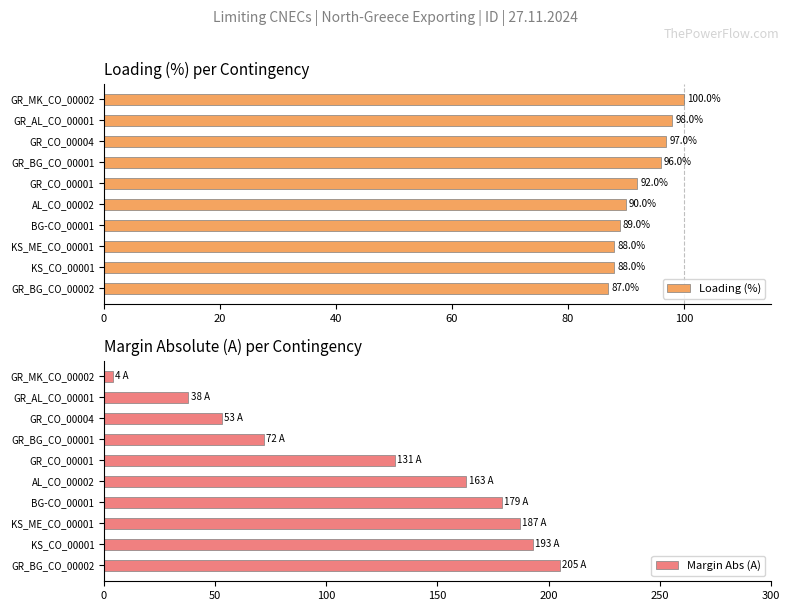

What value does the Loading (%) series have at KS_CO_00001?

88